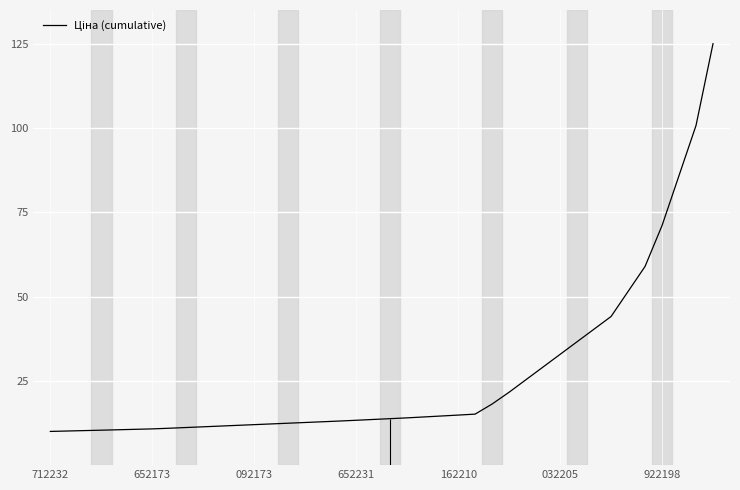

True or false: the data shows 19.6 at 092173.

False